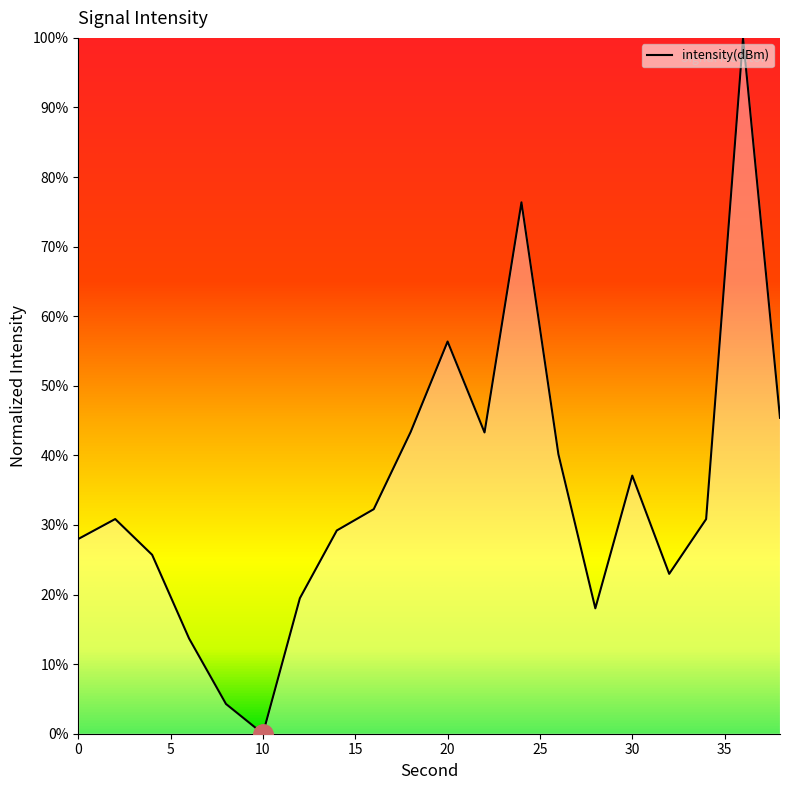

What is the difference between the maximum and minimum values?

100.0